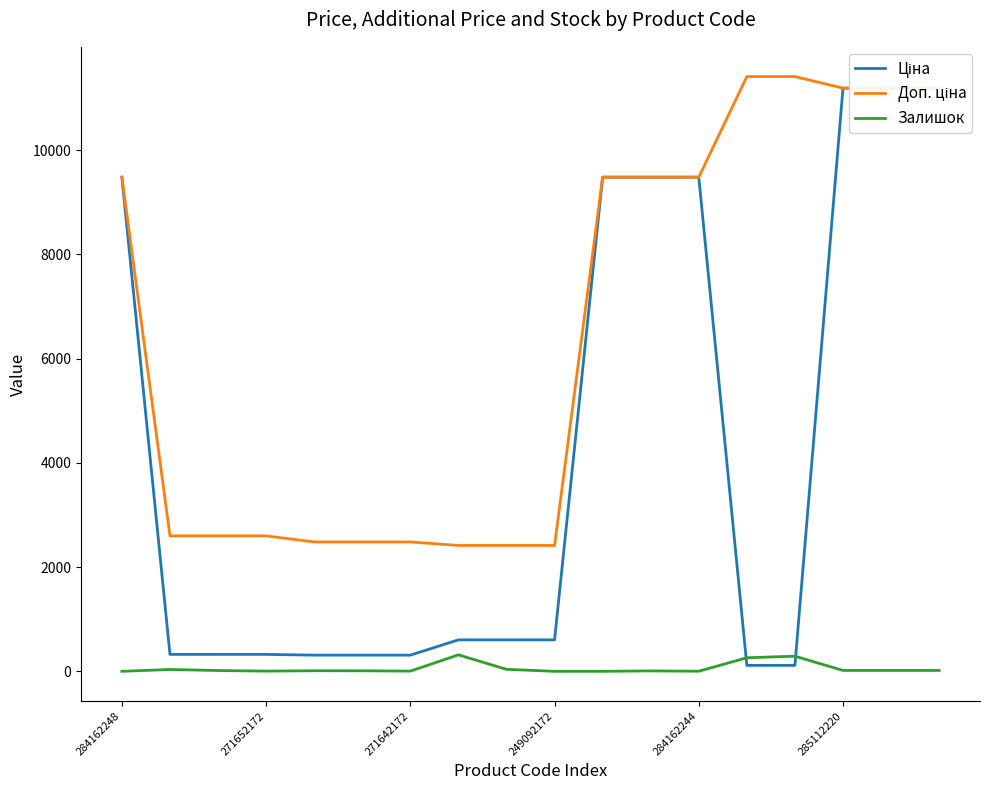

Which series has the widest spread of values?

Ціна